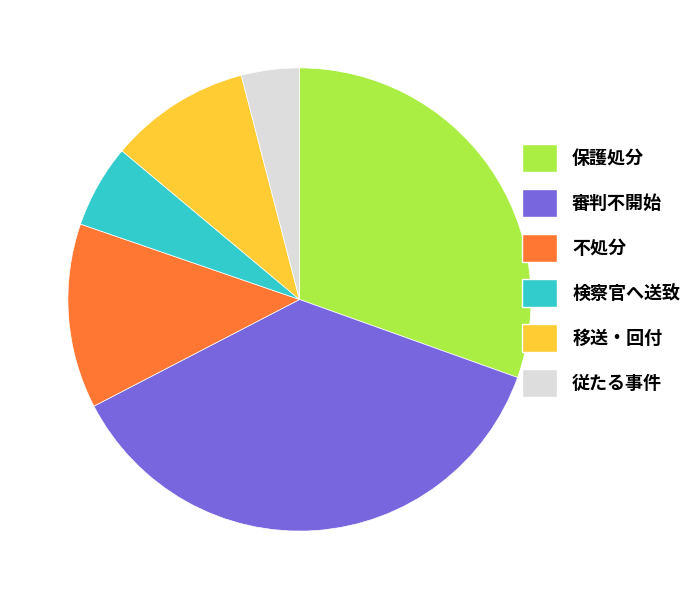

Is there a majority slice in this chart?

No